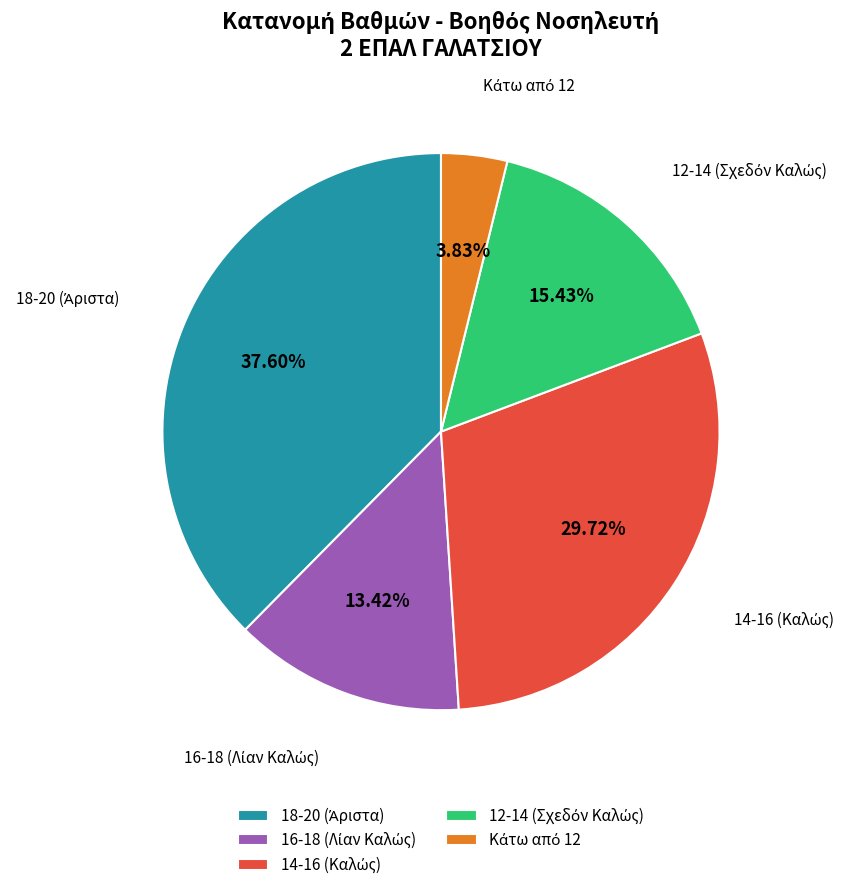

Is there a majority slice in this chart?

No